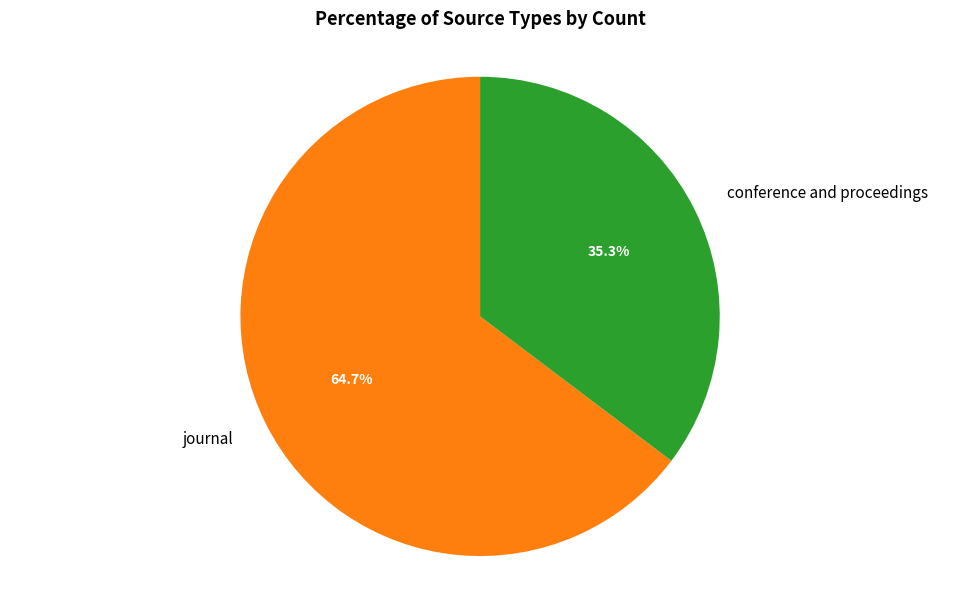

True or false: journal accounts for 79% of the total.

False